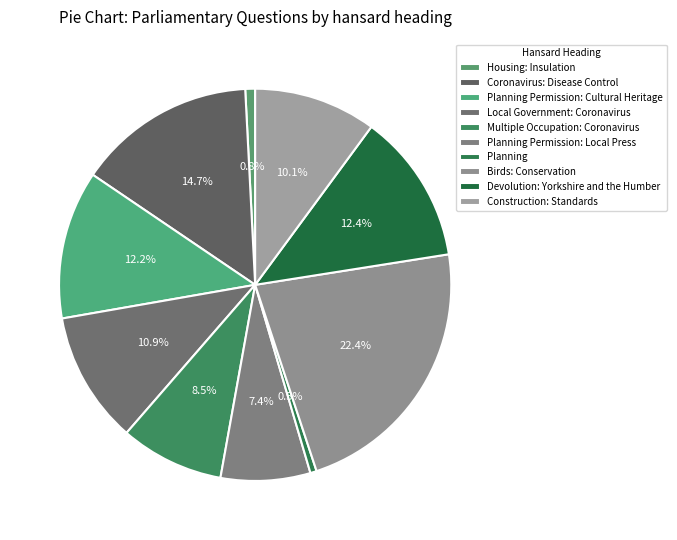

Is there a majority slice in this chart?

No